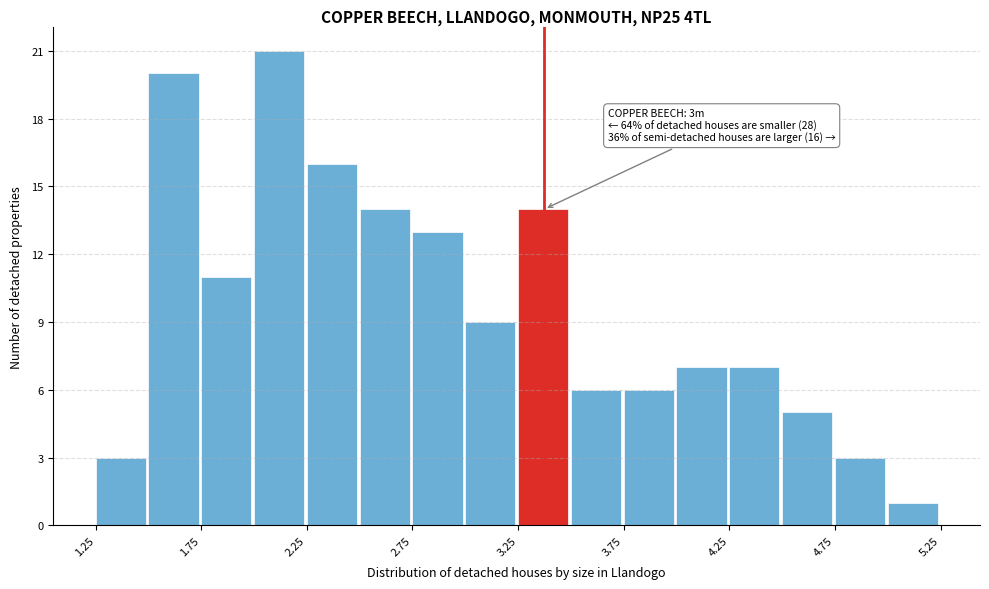

Which range on the x-axis has the tallest bar?

2.00 to 2.25